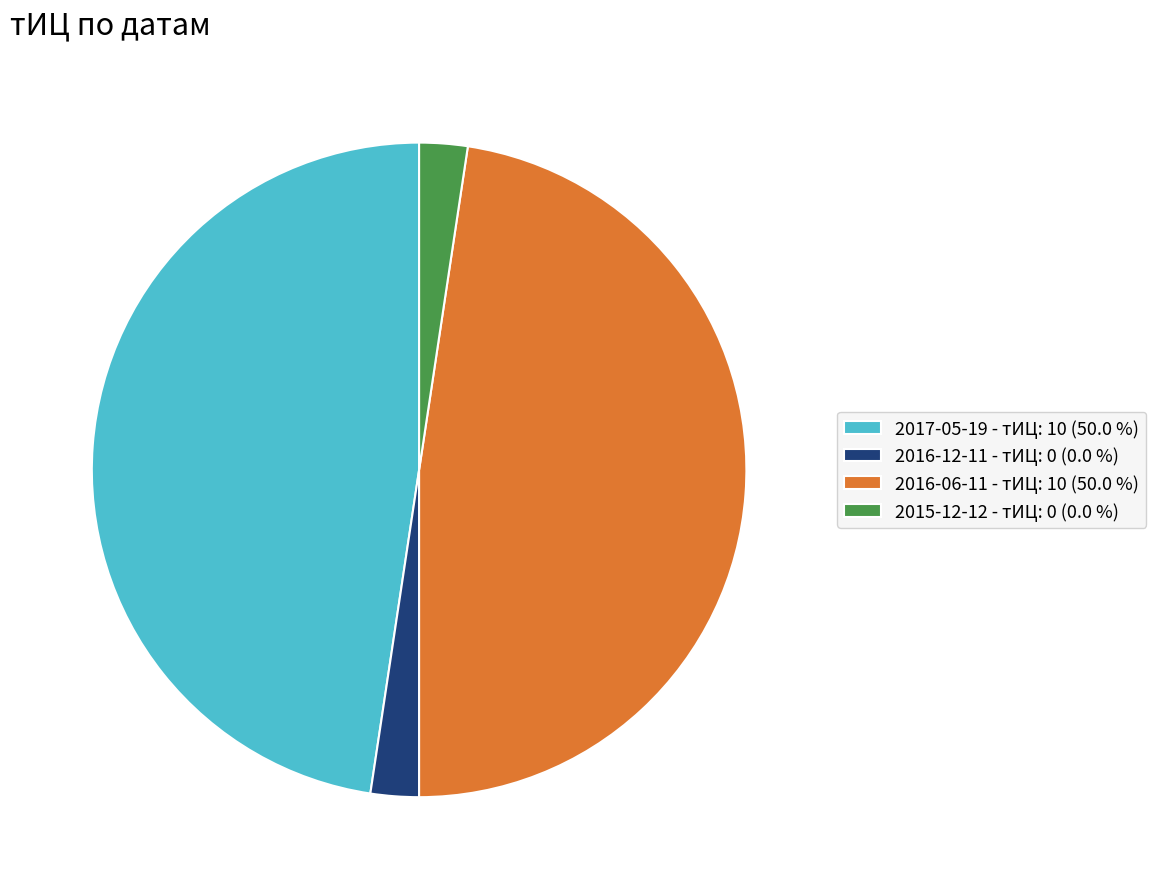

Between 2015-12-12 - тИЦ: 0 (0.0 %) and 2016-06-11 - тИЦ: 10 (50.0 %), which is larger?

2016-06-11 - тИЦ: 10 (50.0 %)